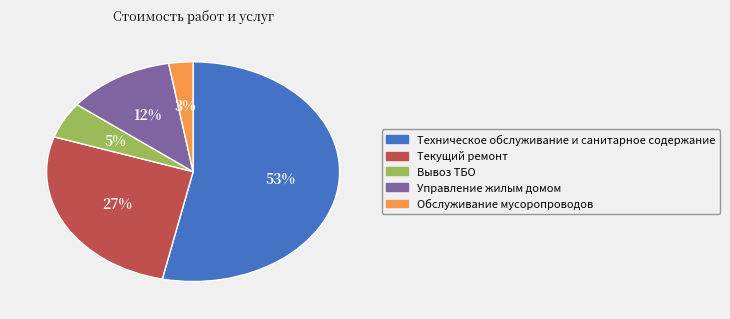

Combined, do Вывоз ТБО and Техническое обслуживание и санитарное содержание account for over 50%?

Yes